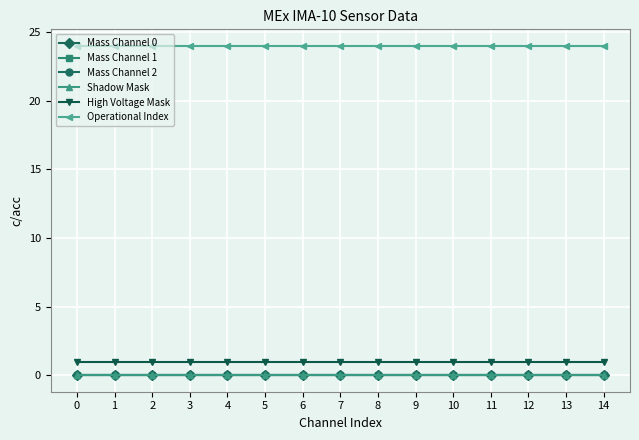

Is this an area chart (filled region under the line)?

No